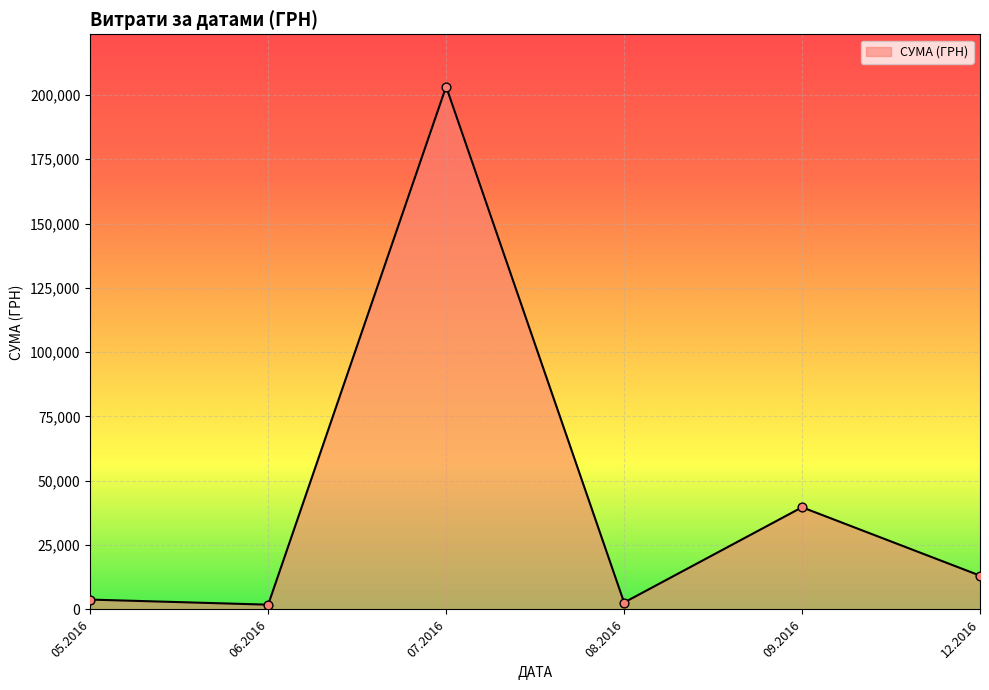

What is the change in value from 09.2016 to 12.2016?

-26570.2